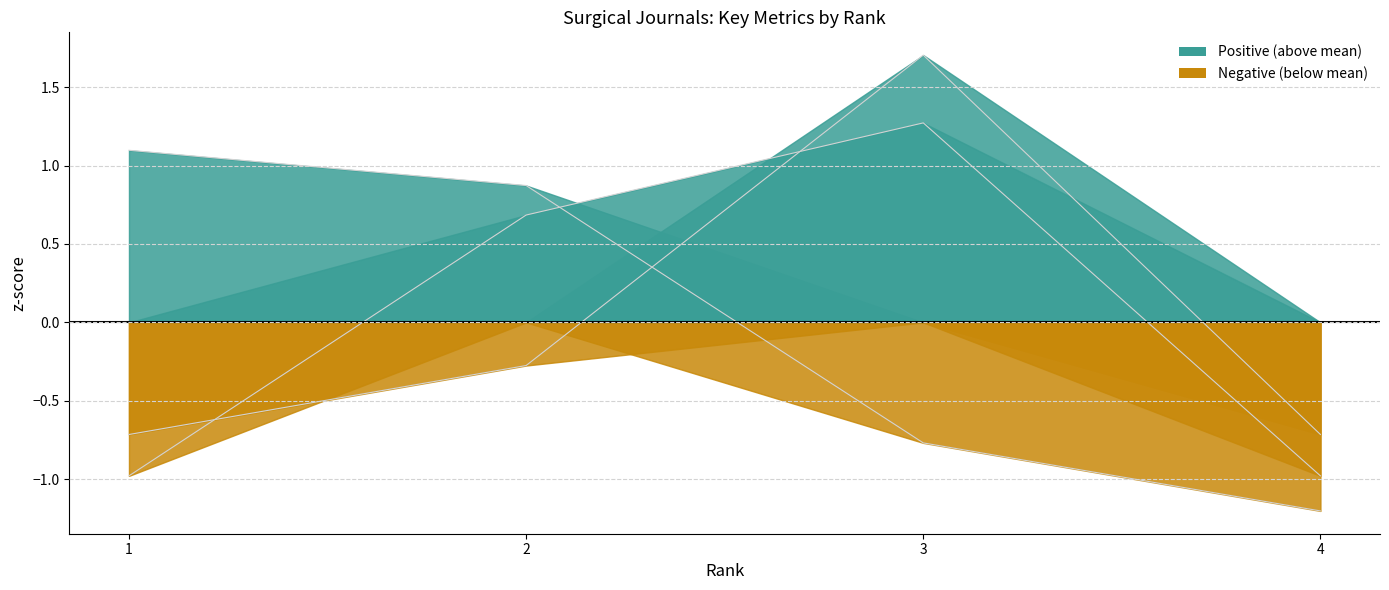

At how many categories does at least one series exceed 0?

3